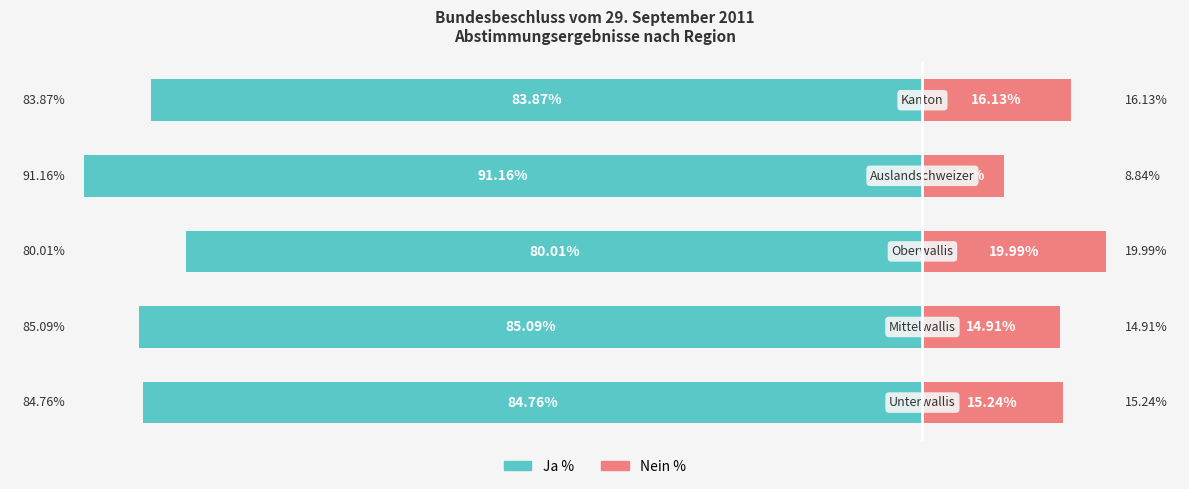

What is the sum of all Ja % values?

-424.9